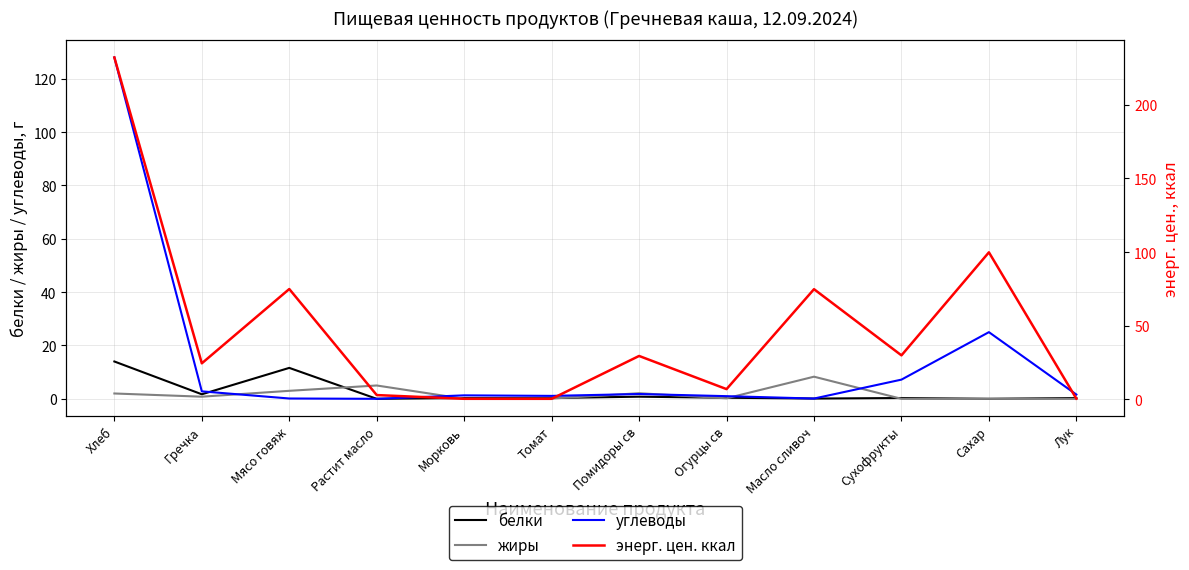

Which series changed the most between Томат and Сахар?

энерг. цен. ккал